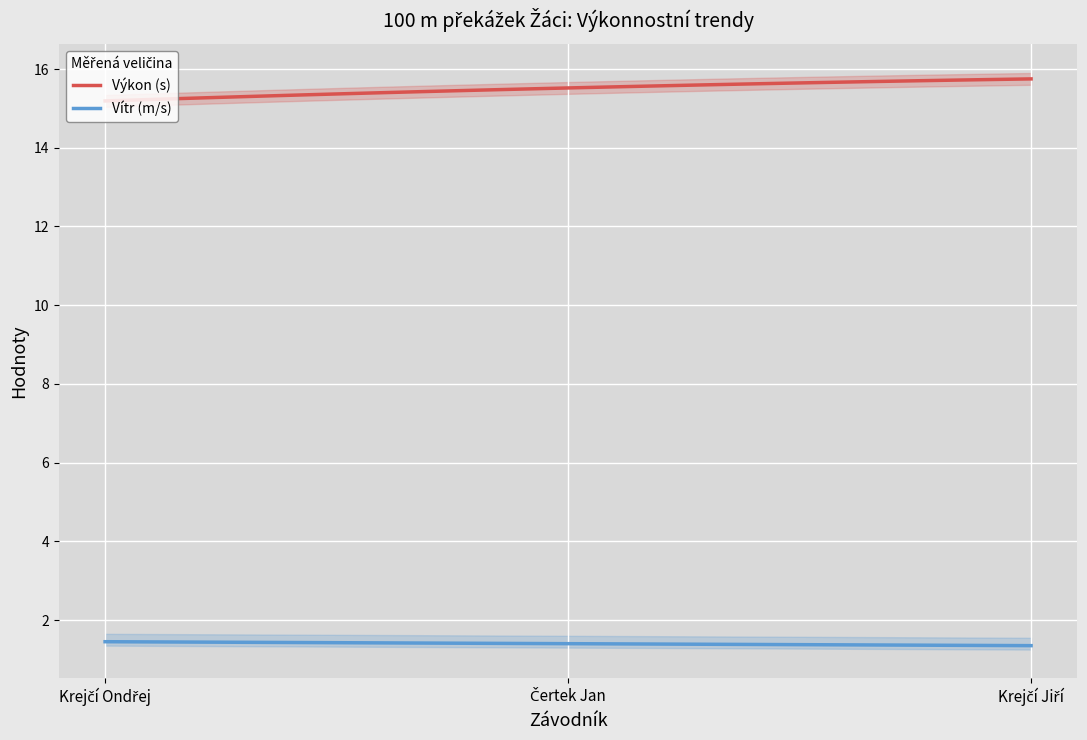

Which series has the widest spread of values?

Pořadí